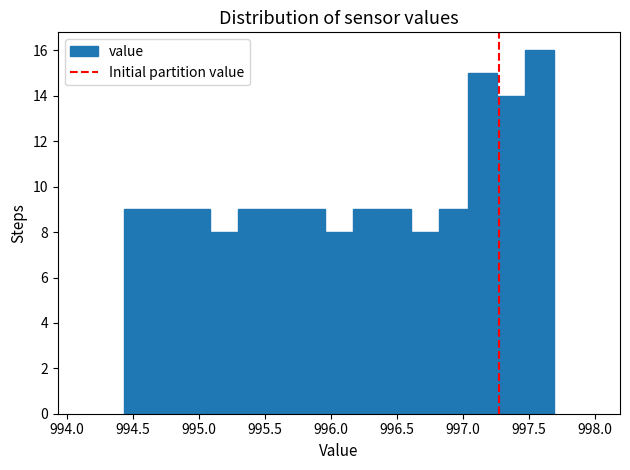

Reading left to right, list every bar in this chart as the range it spans on the x-axis followed by its height. Neither the bar edges nor the heights are printed on the chart, so give them approximately, as read against the axes.

994.45 to 994.65: 9
994.65 to 994.85: 9
994.85 to 995.10: 9
995.10 to 995.30: 8
995.30 to 995.50: 9
995.50 to 995.75: 9
995.75 to 995.95: 9
995.95 to 996.15: 8
996.15 to 996.40: 9
996.40 to 996.60: 9
996.60 to 996.80: 8
996.80 to 997.05: 9
997.05 to 997.25: 15
997.25 to 997.45: 14
997.45 to 997.70: 16